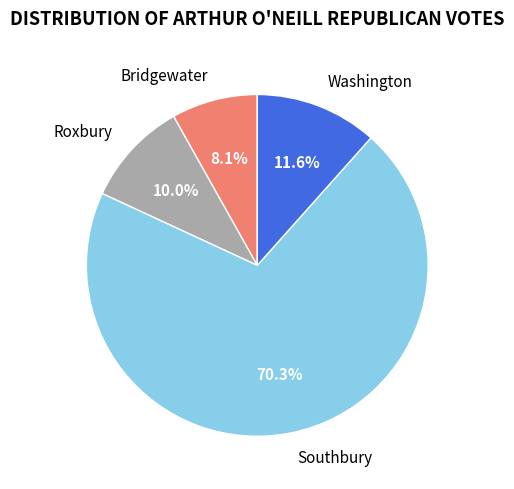

Do Washington and Bridgewater together represent more than half of the pie?

No